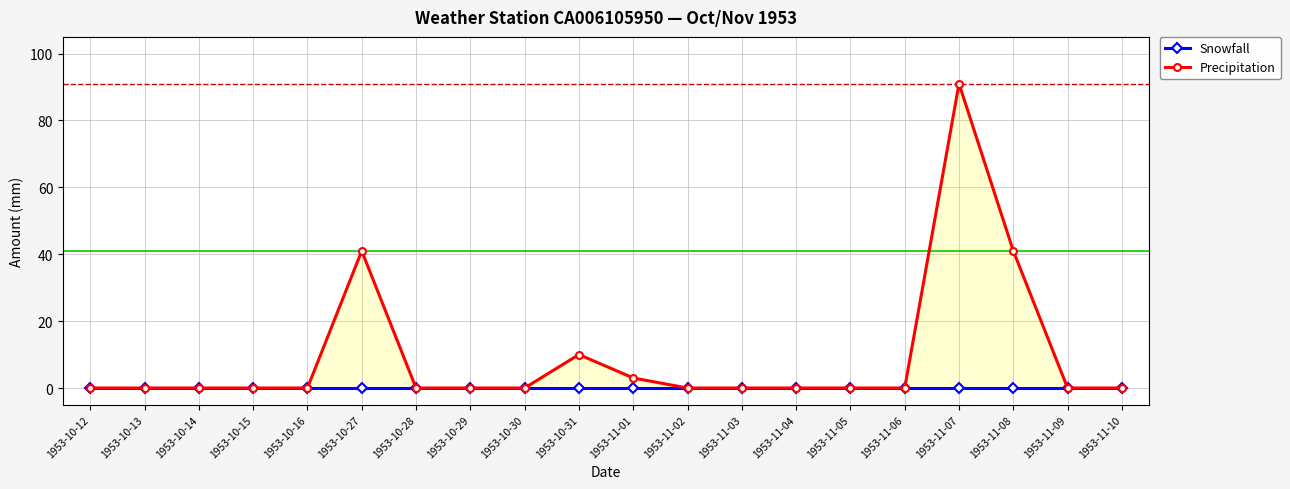

What are all the series names shown in the legend?

Snowfall, Precipitation